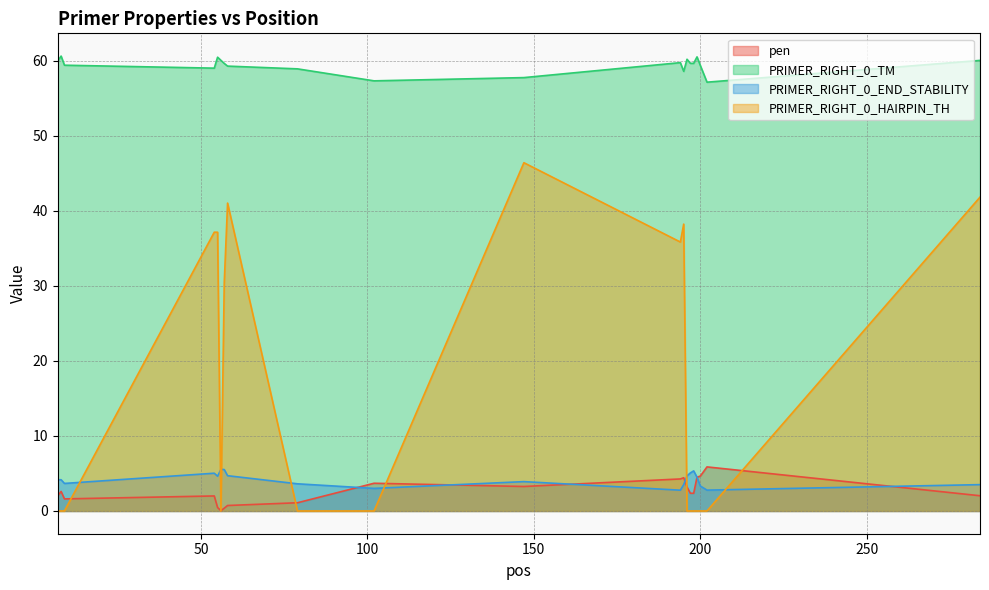

Is the value of PRIMER_RIGHT_0_HAIRPIN_TH at 9 greater than the value of PRIMER_RIGHT_0_END_STABILITY at 199?

No